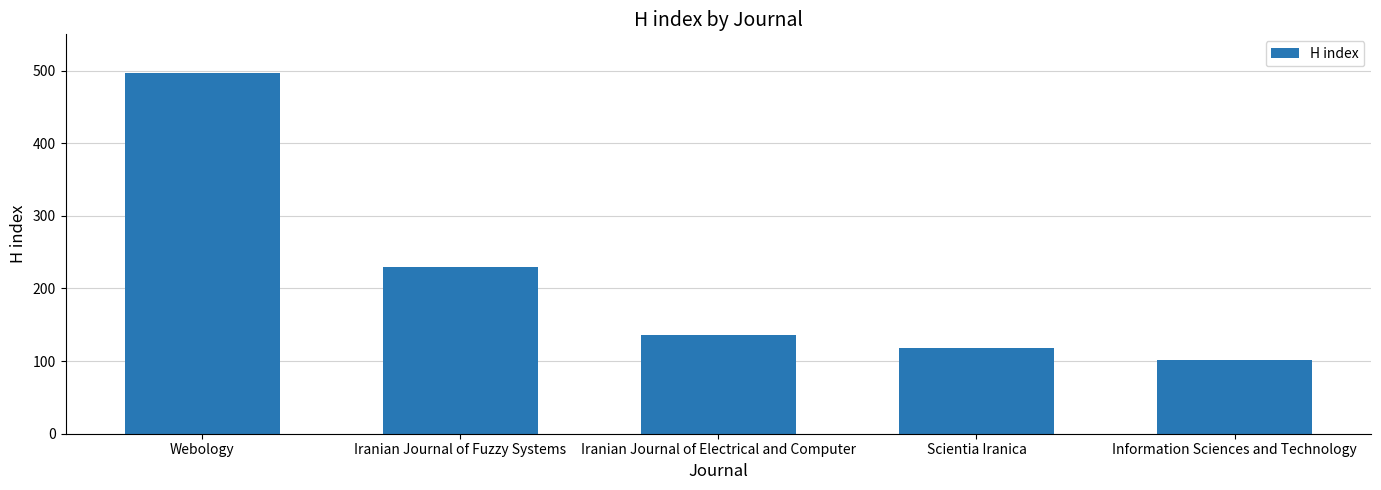

How many data points does each series have?

5